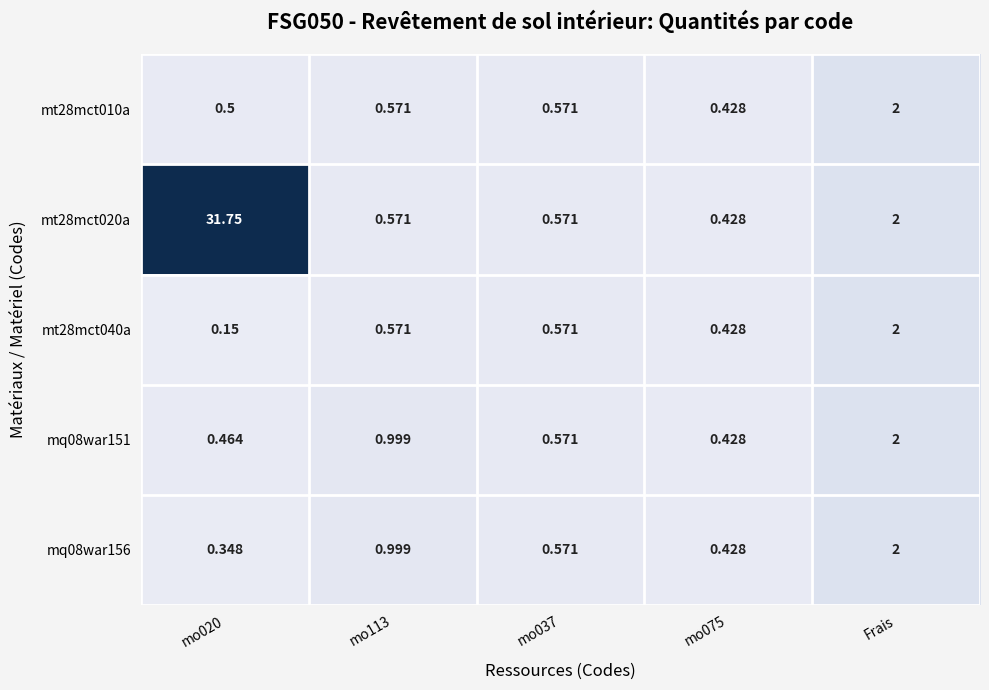

Where is mt28mct020a nearest to the value 16?

Frais